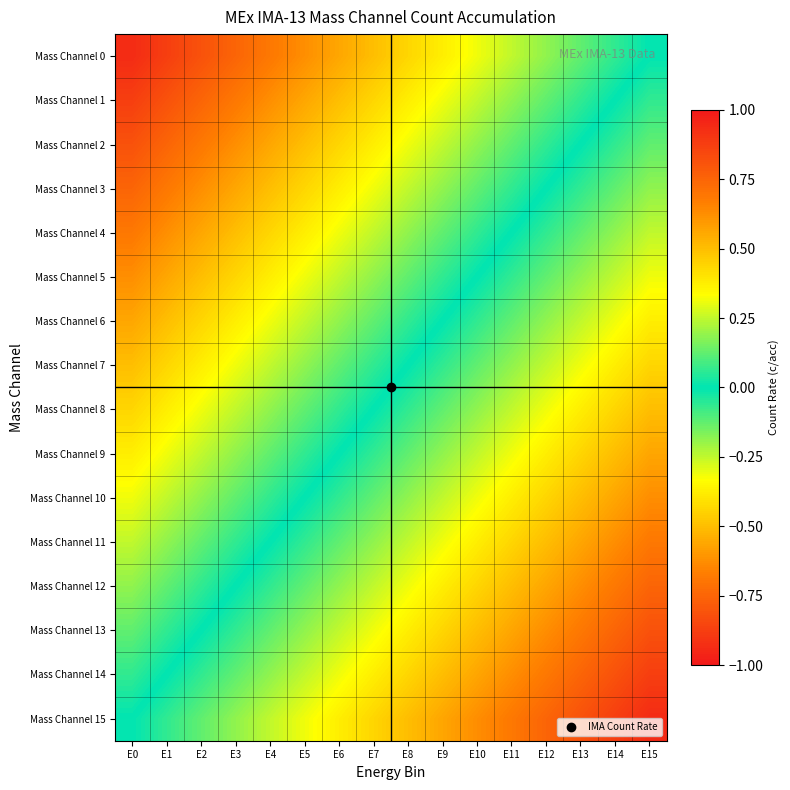

How many series are shown in this chart?

16